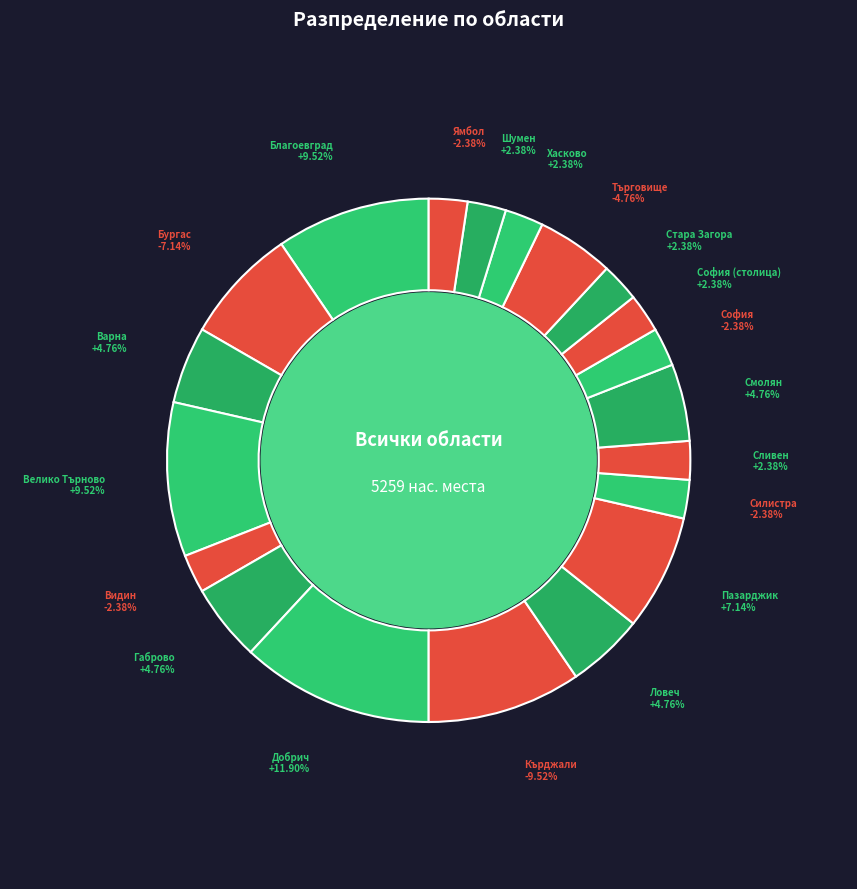

To the nearest percent, what percentage of the pie is обл. Велико Търново?

10%